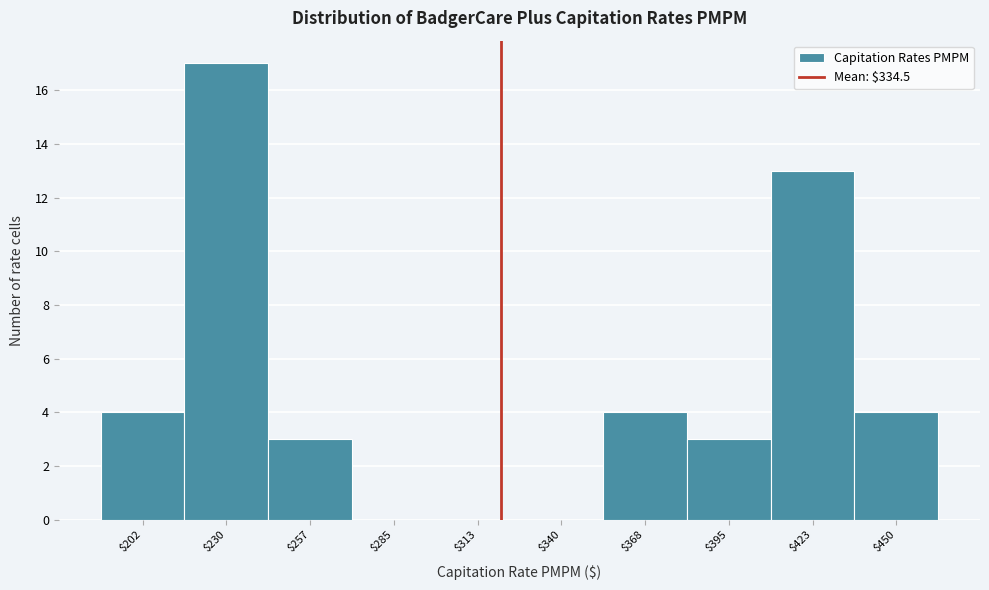

True or false: the data shows 2 at $257.

False